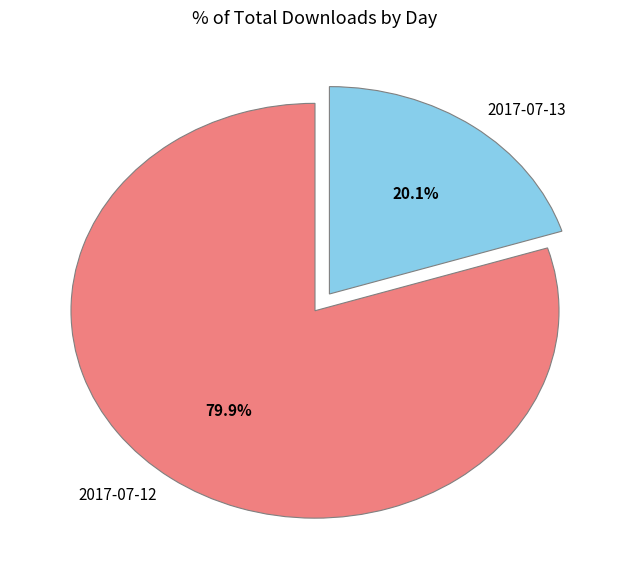

Which category has the smallest portion of the pie?

2017-07-13